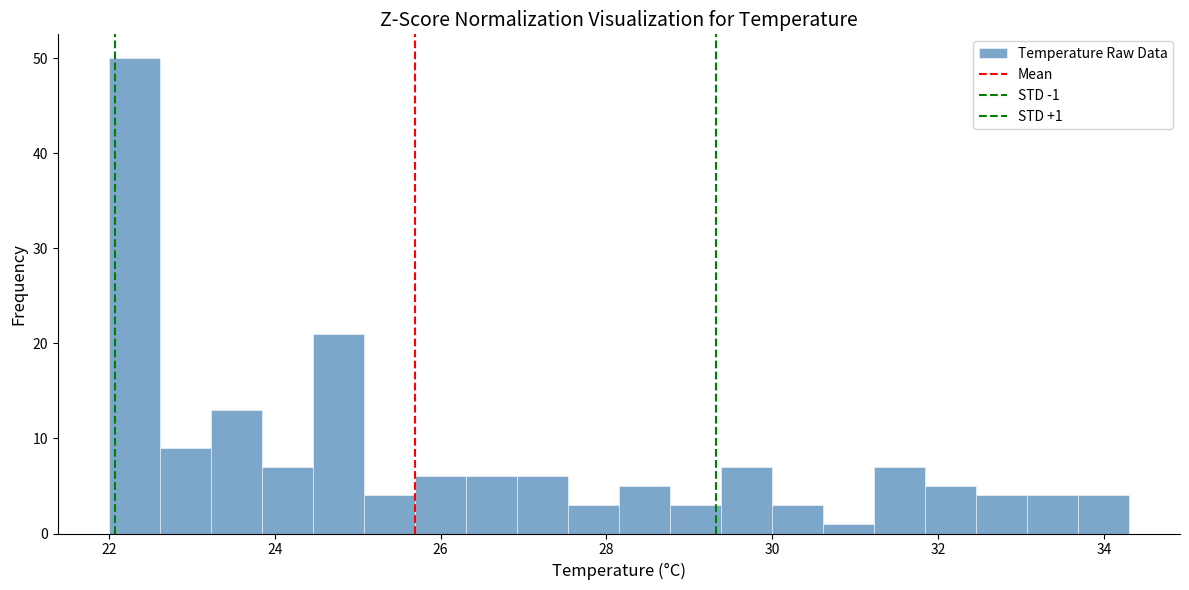

Read against the x-axis, roughly where is the centre of the tallest bar?

22.4